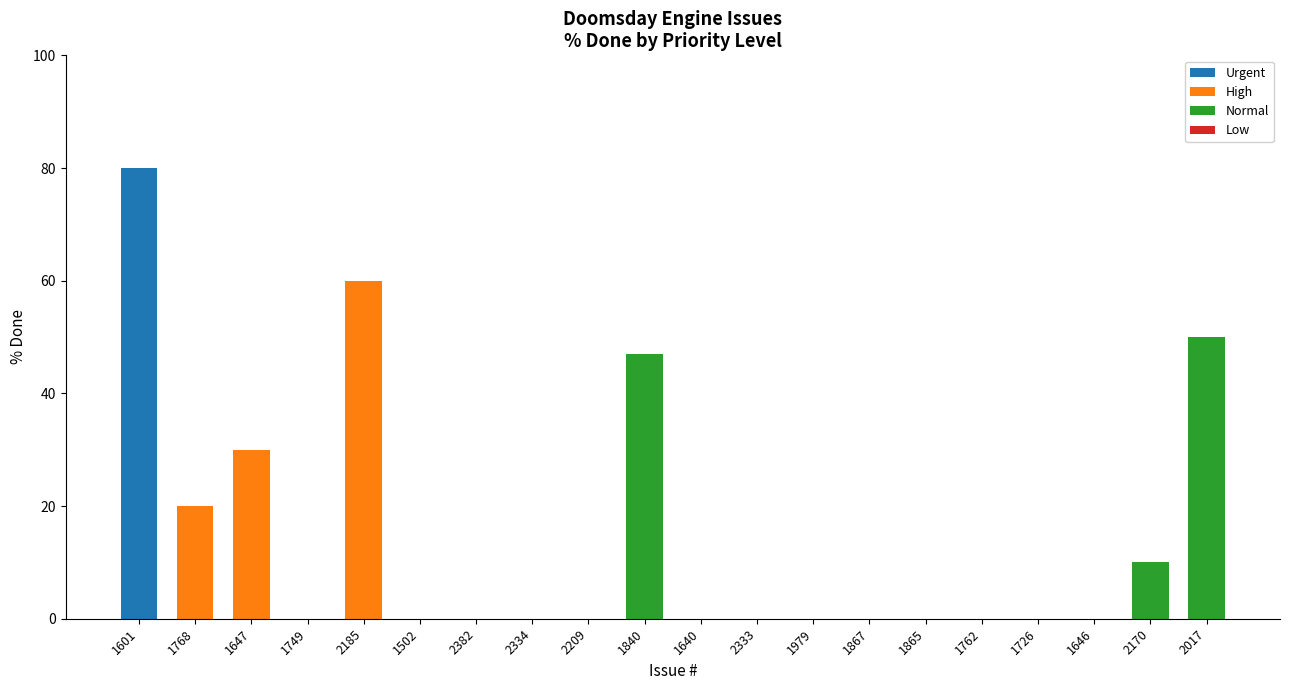

At which category is the sum across all series the highest?

1601